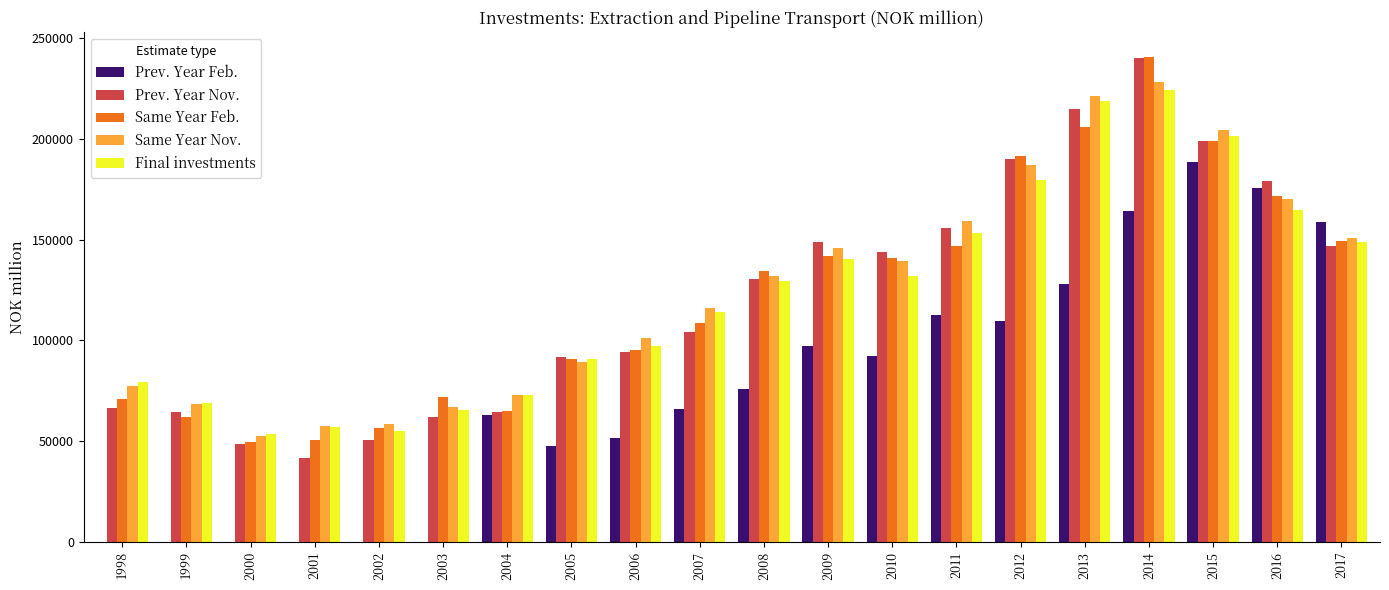

What is the difference between the Prev. Year Feb. values at 2008 and 2005?

28504